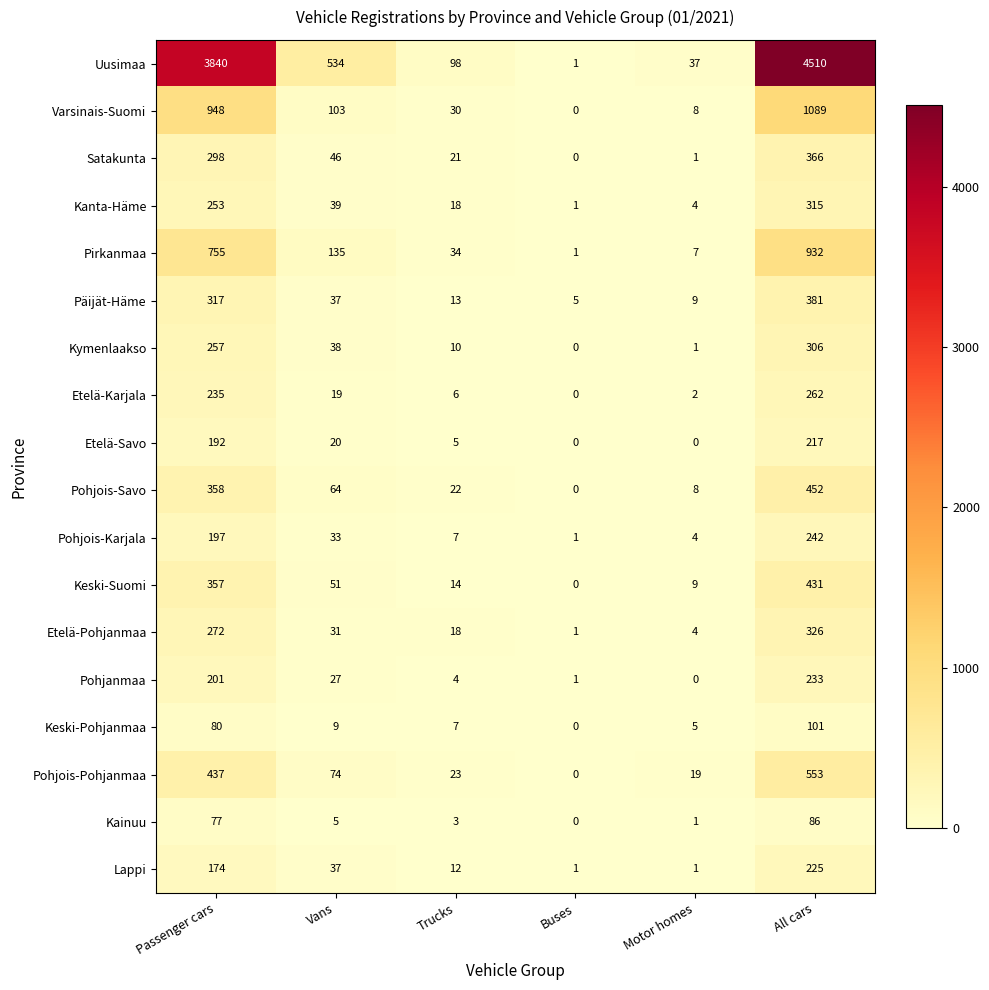

The Kanta-Häme series shows 27 at Trucks. True or false?

False